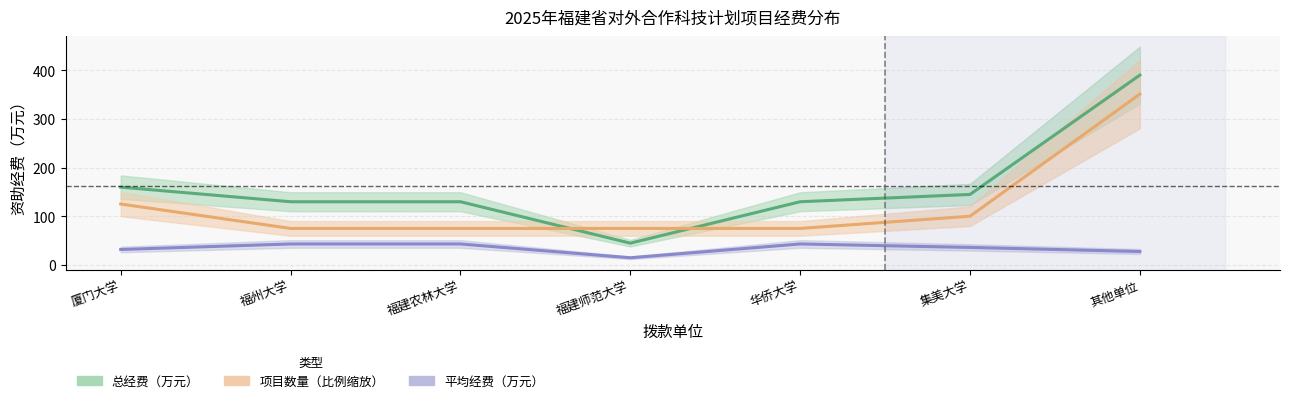

Between 厦门大学 and 福州大学, which series saw the biggest shift?

项目数量中心线